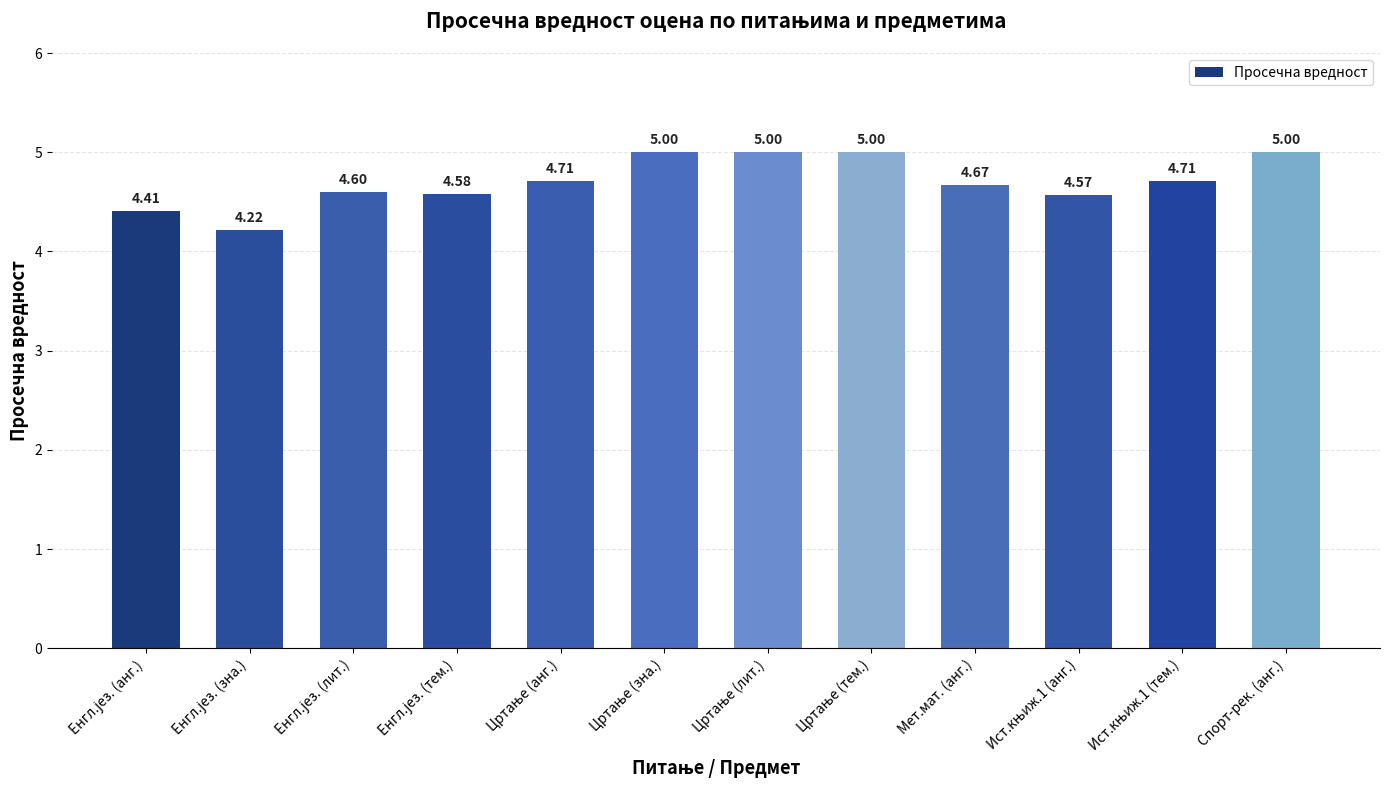

What is the difference between the second highest and minimum values?

0.8